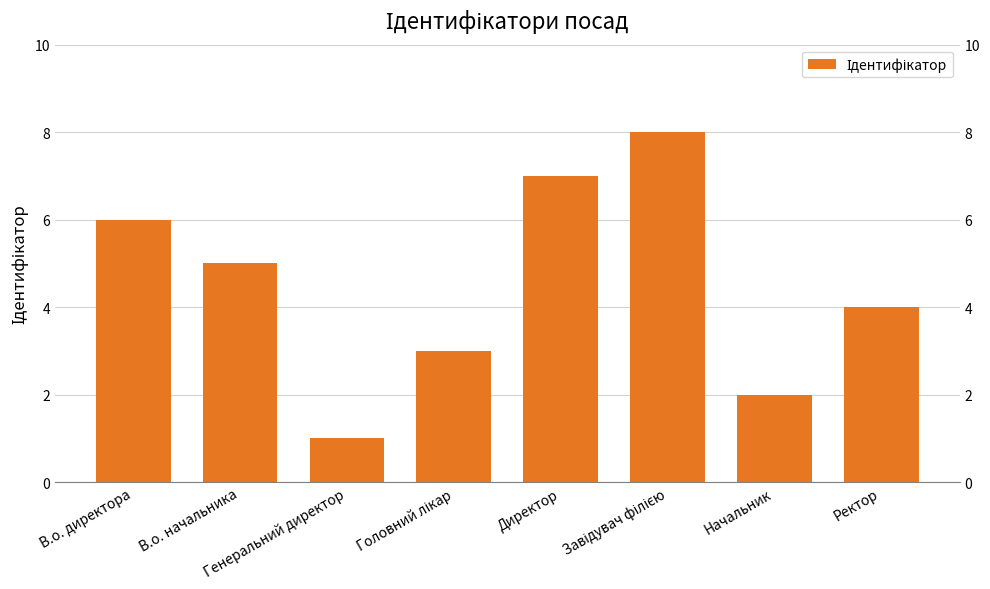

What is the greatest value displayed?

8